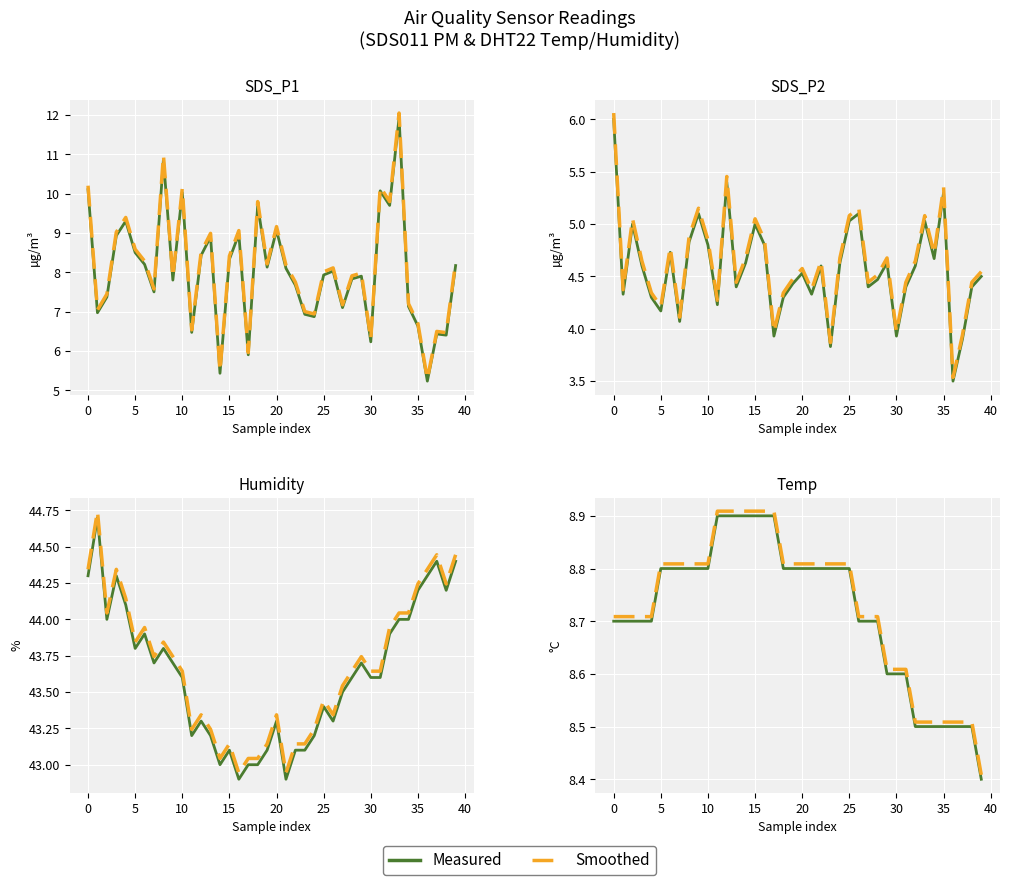

What is the difference between the maximum and minimum values in the SDS_P2 series?

2.5